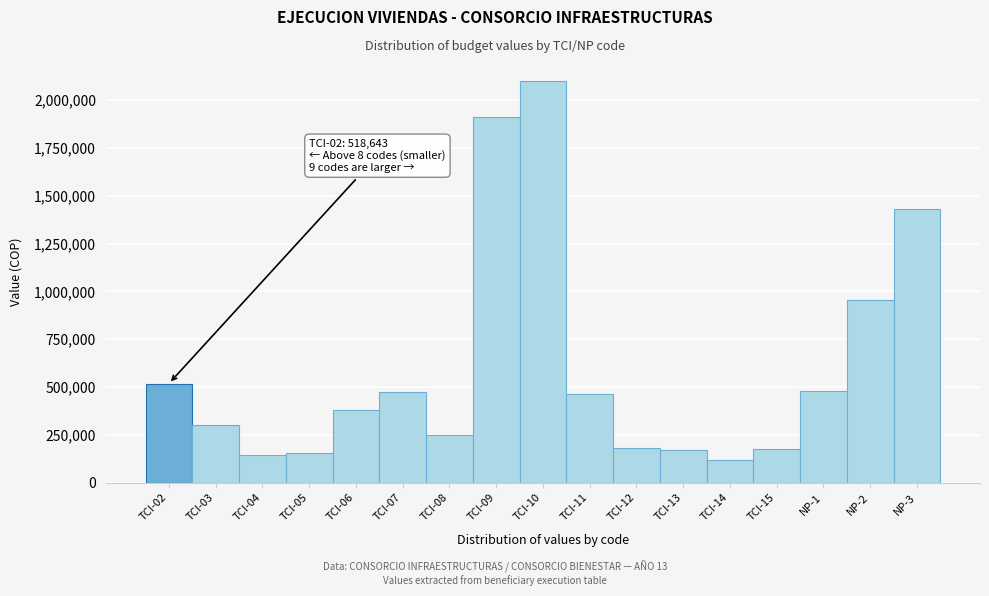

What is the maximum value shown in the chart?

2100475